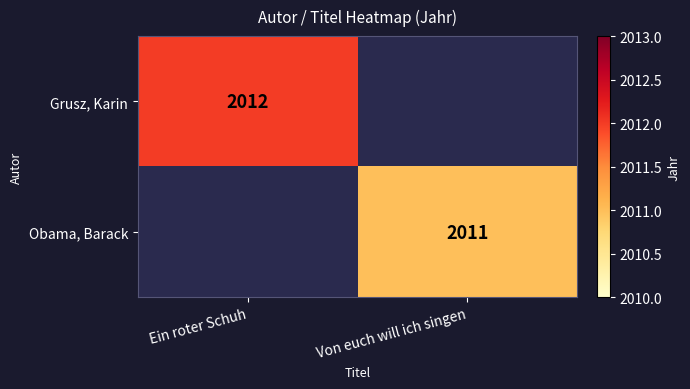

What is the smallest value displayed?

2011.0